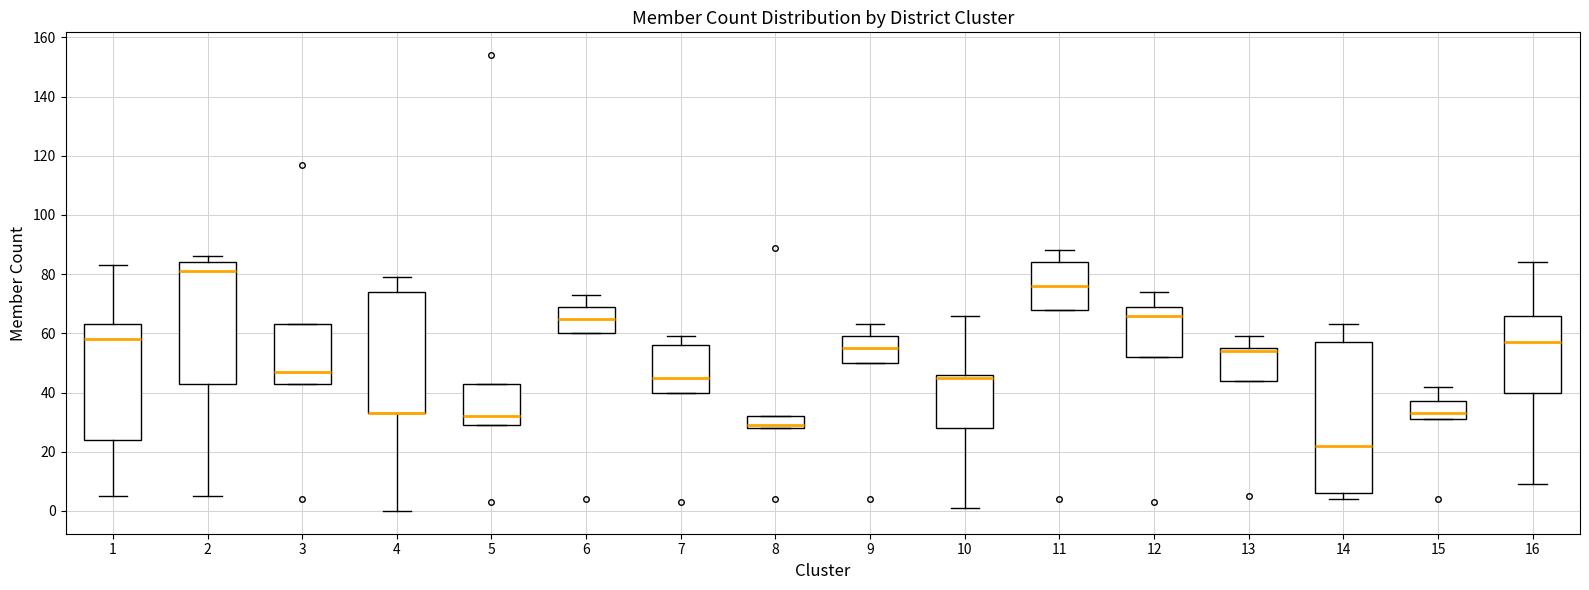

Where is the upper edge of the box at x = 8 on the y-axis? The values are not printed on the chart, so give them approximately, as read against the axis.

32